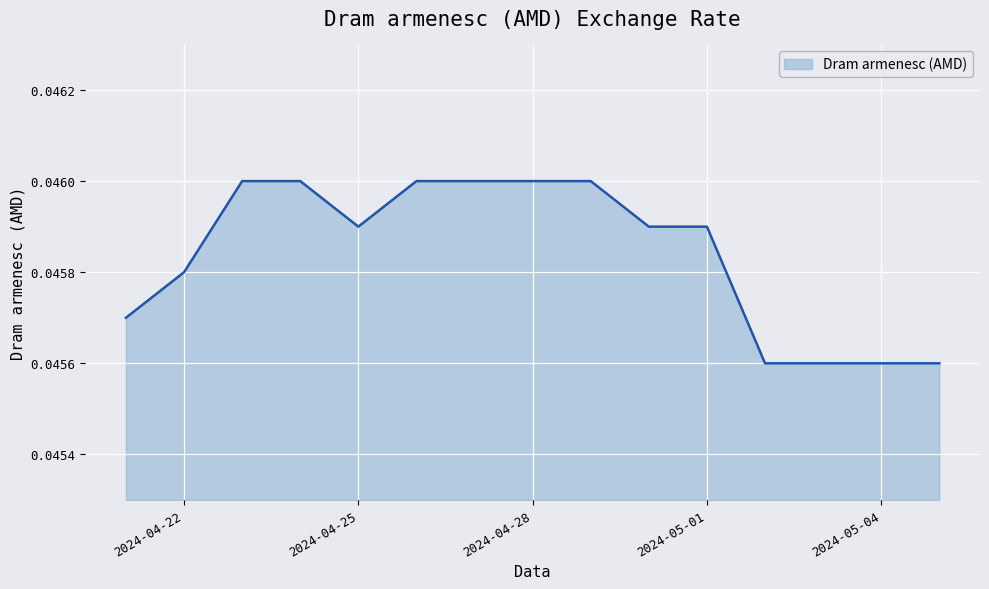

Does the chart have visible grid lines?

Yes